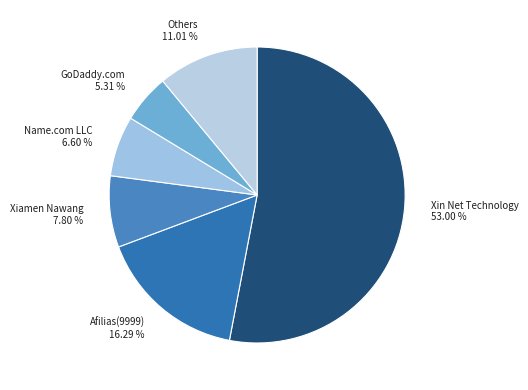

Does Xiamen Nawang represent more than half of the total?

No